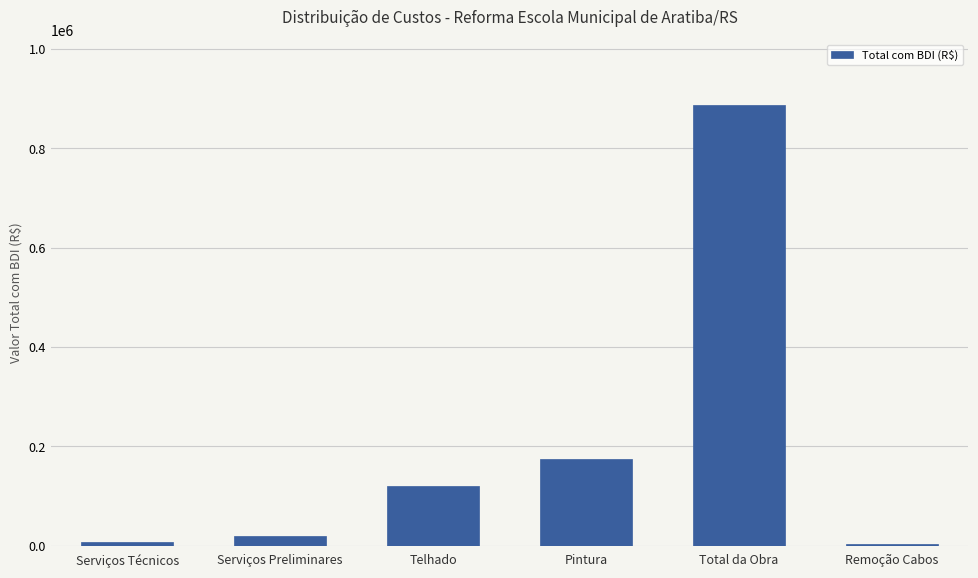

The value at Telhado is 120318.2. True or false?

True